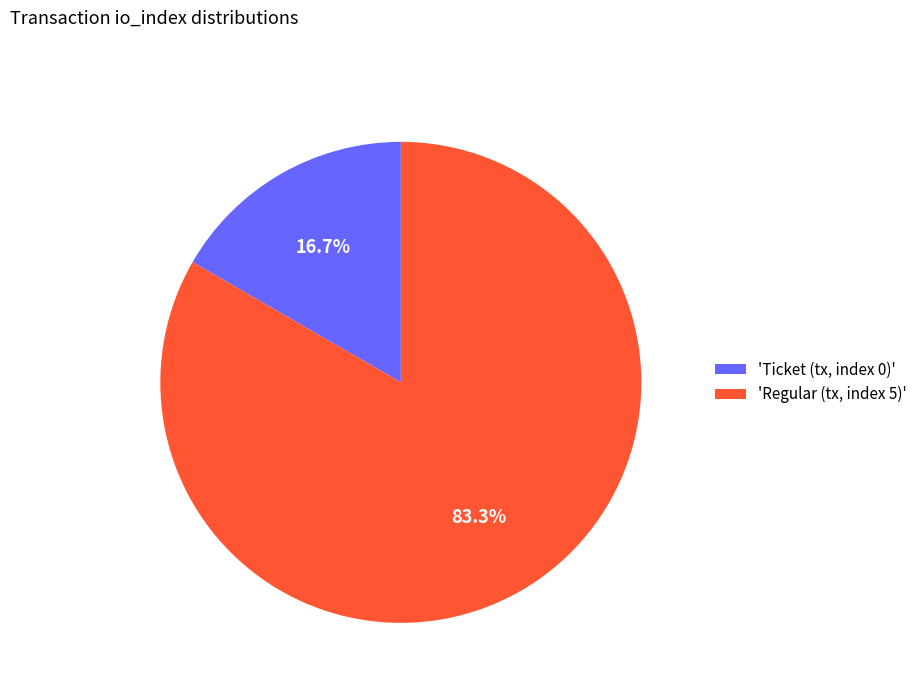

Is there any slice that represents more than half of the pie?

Yes